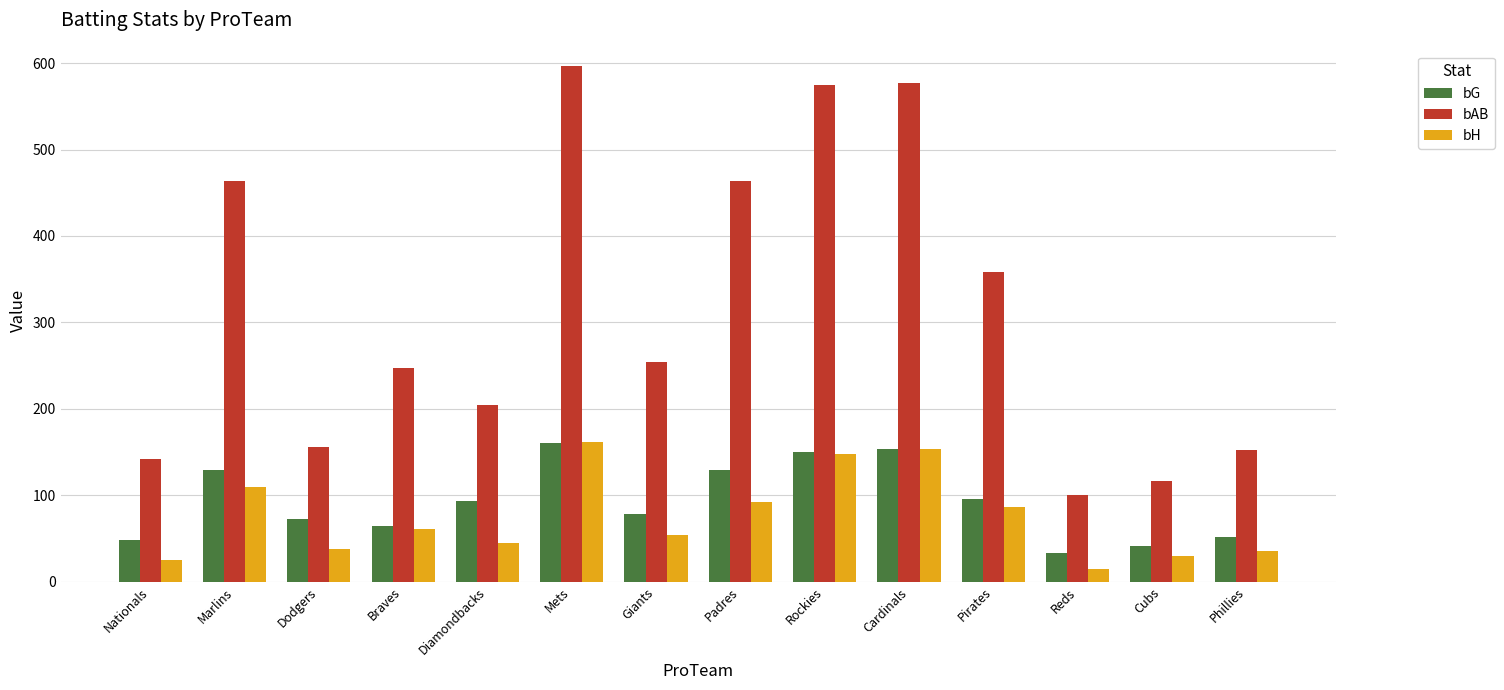

True or false: bH has a value of 15 at Giants.

False